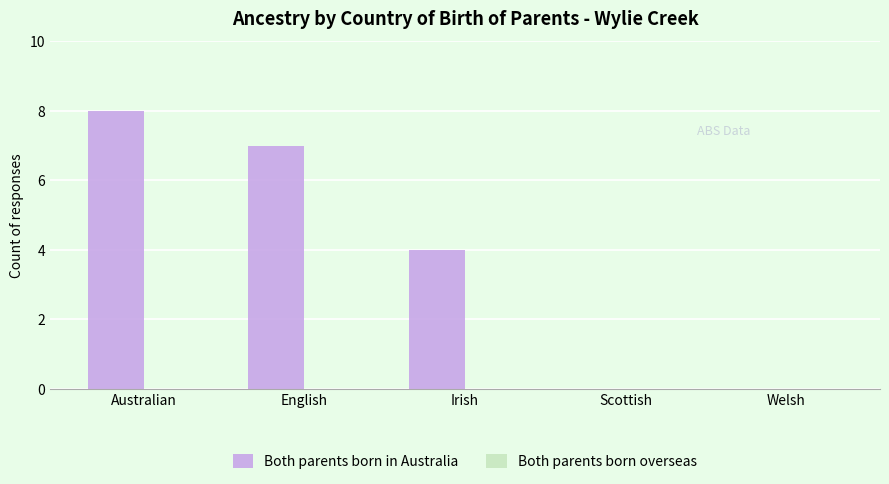

Is it true that the value at Irish is 3?

False